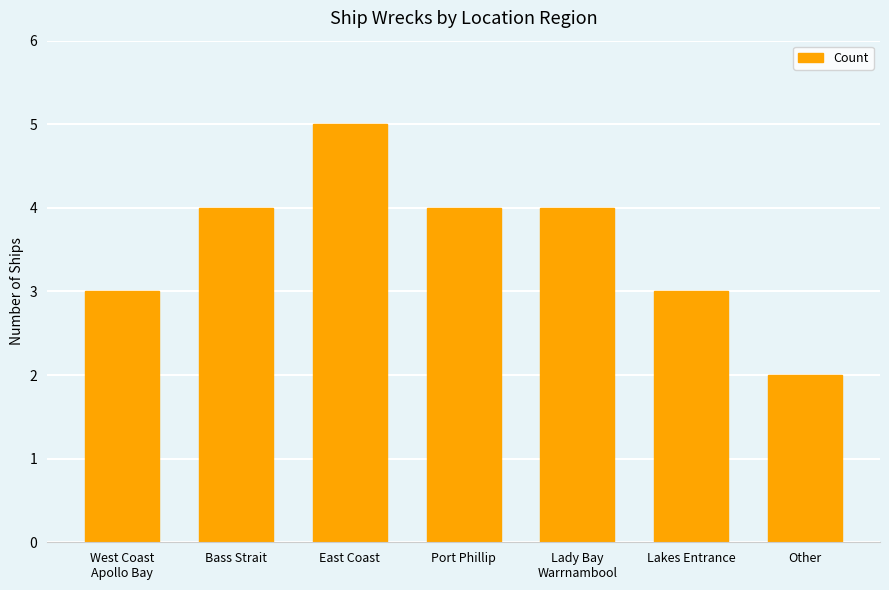

What is the minimum value shown in the chart?

2